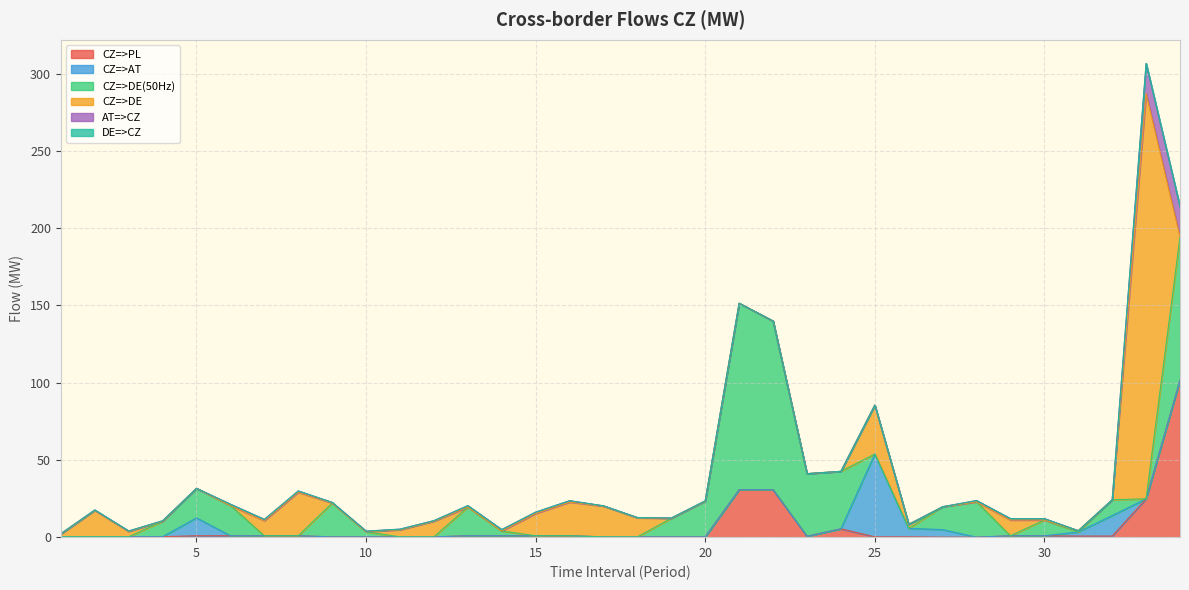

Which category has the lowest value in the AT=>CZ series?

5